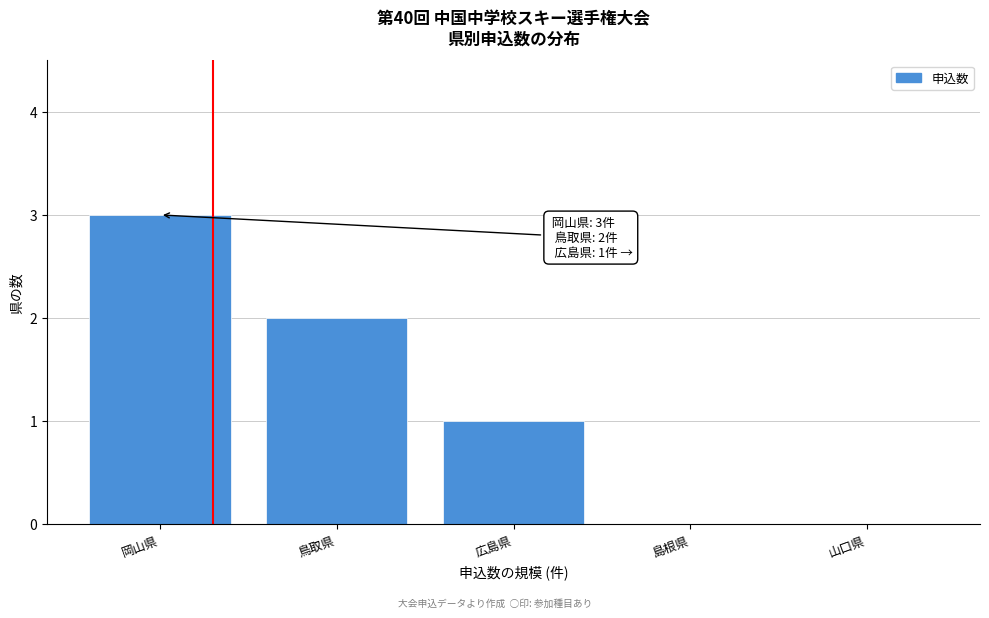

Reading left to right, extract all data points from this chart.

岡山県=3	鳥取県=2	広島県=1	島根県=0	山口県=0